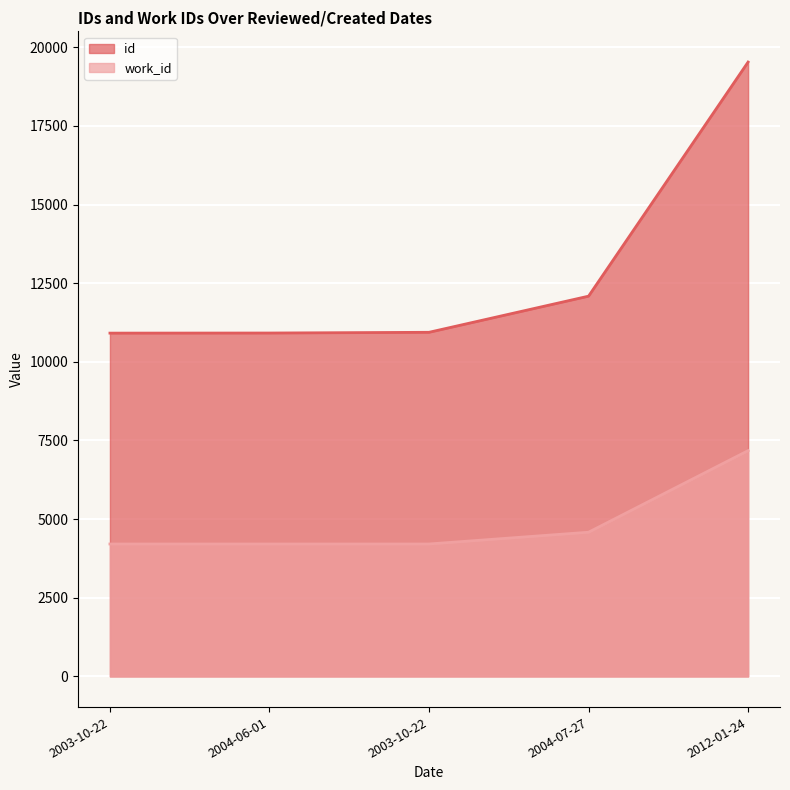

At which category is the sum across all series the highest?

2012-01-24